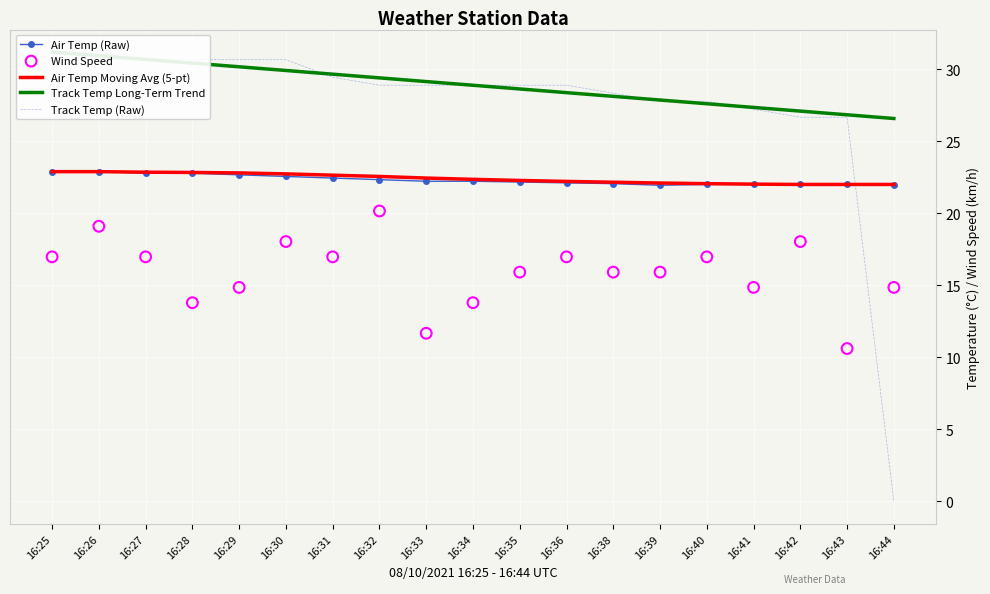

At which category is the sum across all series the highest?

16:26